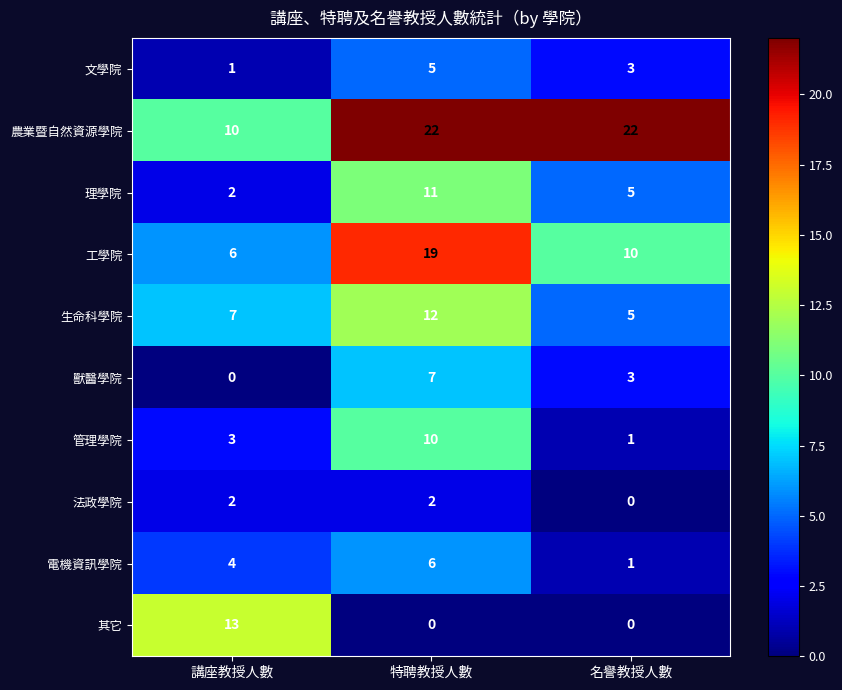

Reading left to right, list all the values displayed in this chart.

文學院: 1	5	3
農業暨自然資源學院: 10	22	22
理學院: 2	11	5
工學院: 6	19	10
生命科學院: 7	12	5
獸醫學院: 0	7	3
管理學院: 3	10	1
法政學院: 2	2	0
電機資訊學院: 4	6	1
其它: 13	0	0